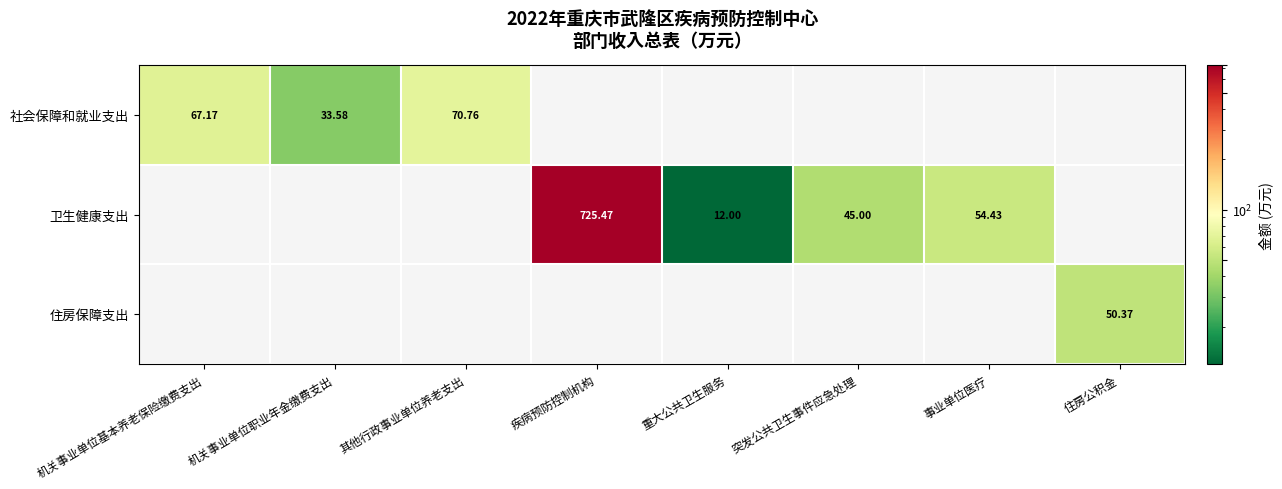

Is the value of 住房保障支出 at 住房公积金 greater than the value of 卫生健康支出 at 疾病预防控制机构?

No